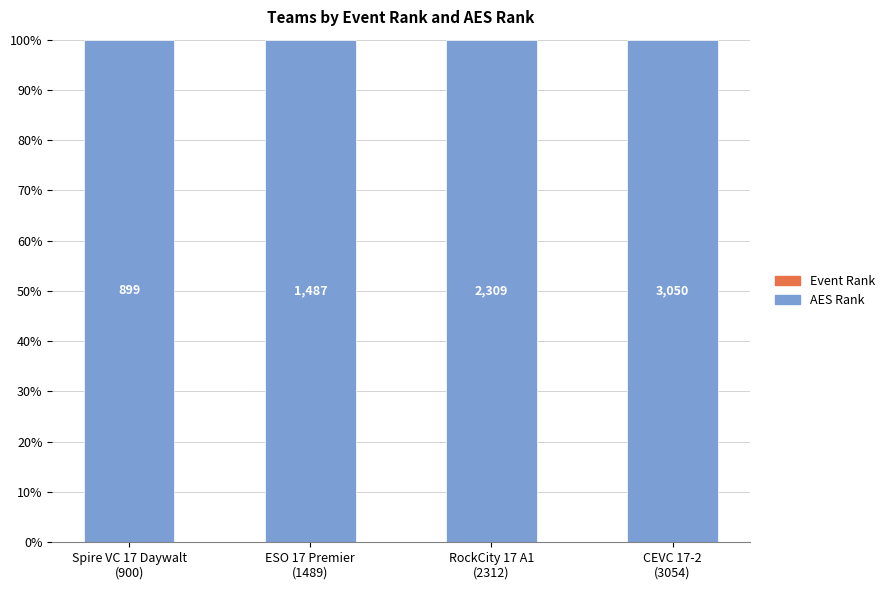

What position from the right is Spire VC 17 Daywalt
(900)?

4